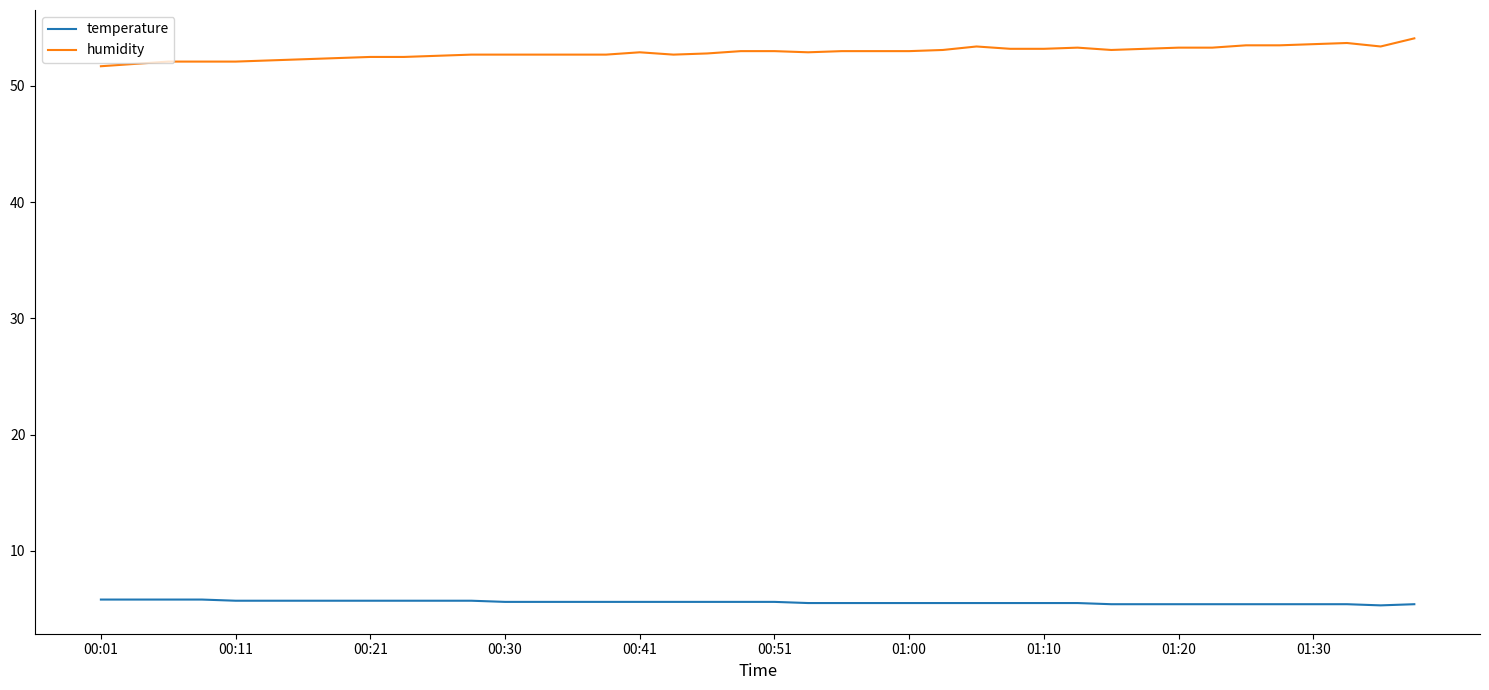

What is the difference between the maximum and minimum values in the humidity series?

2.4